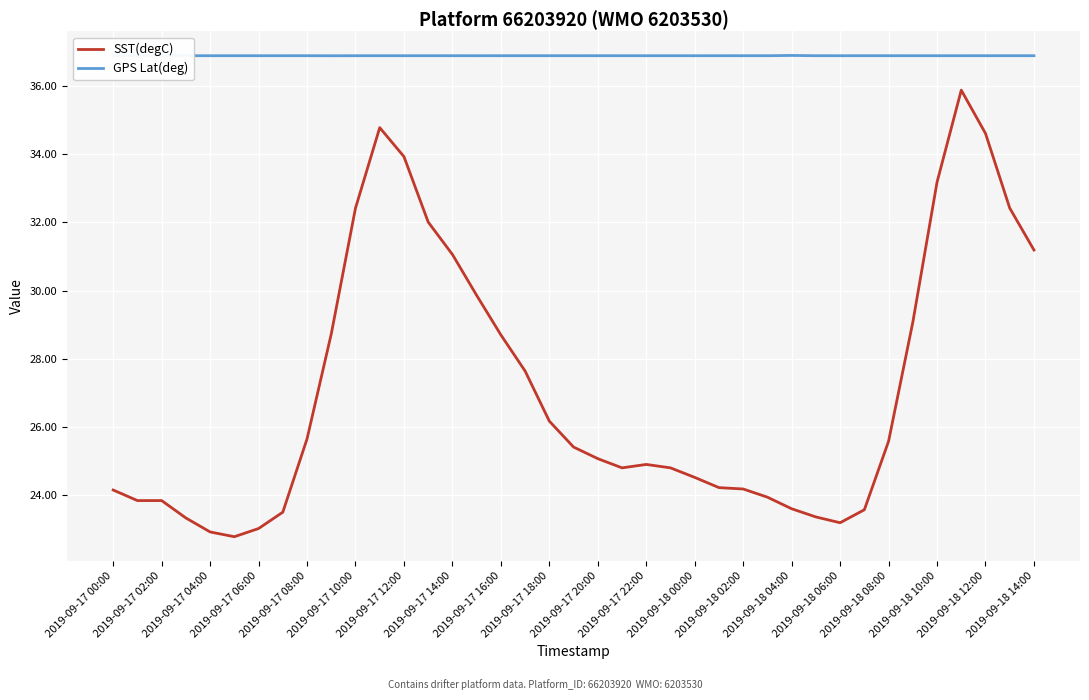

Rank the series by their maximum value, from lowest to highest.

SST(degC), GPS Lat(deg)